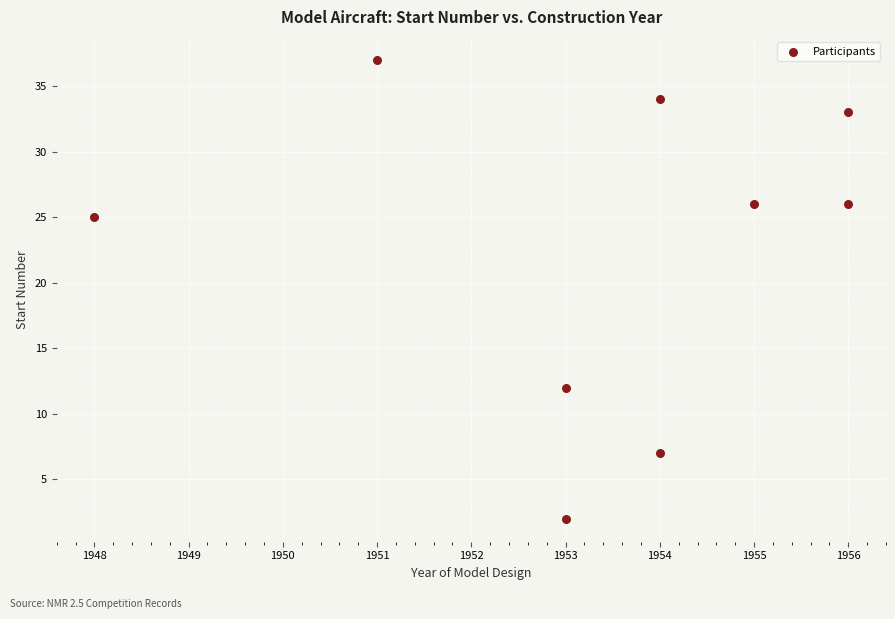

What Y value in the scatter plot is closest to 19?

25